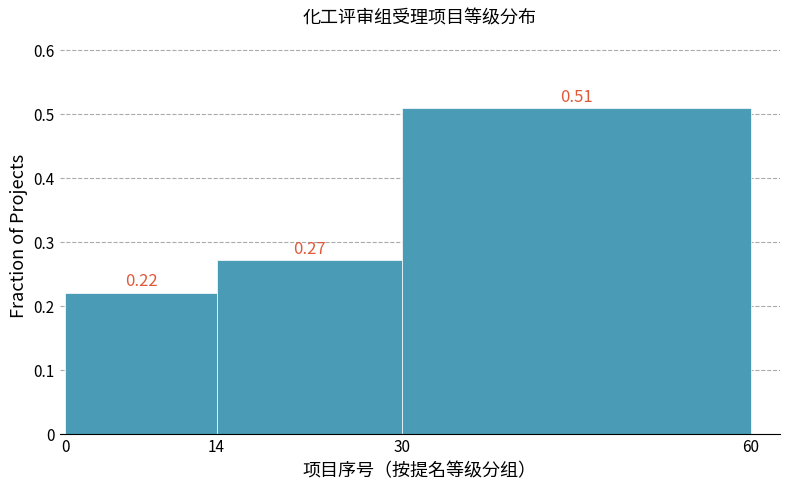

Which range on the x-axis has the tallest bar?

30 to 60